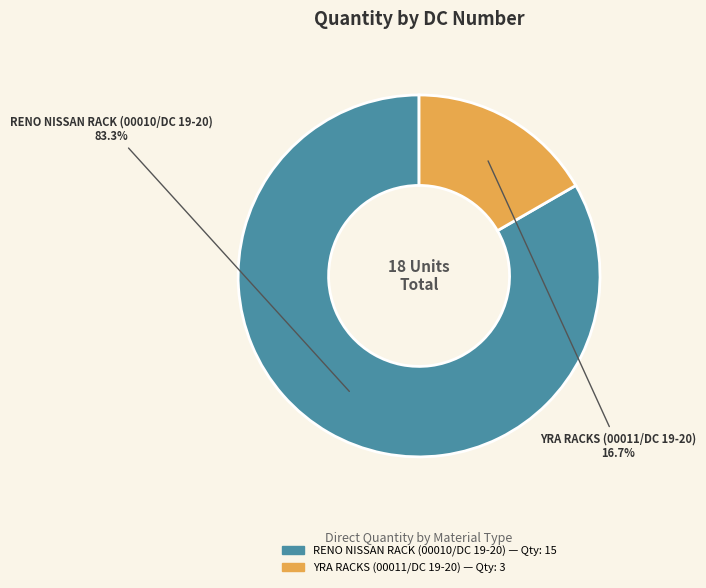

Does any single category account for the majority?

Yes